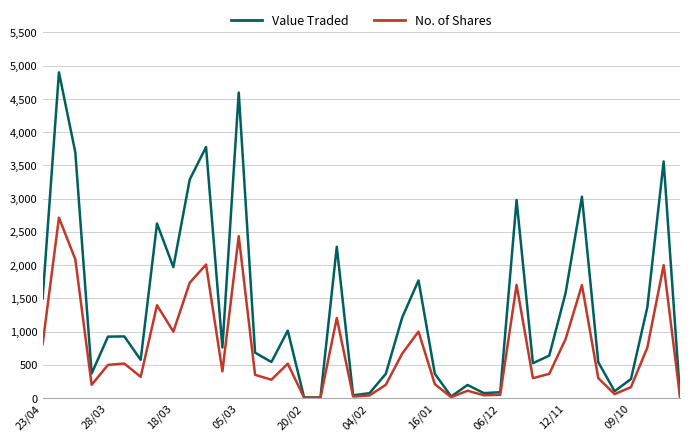

Which series has the largest range (max minus min)?

Value Traded